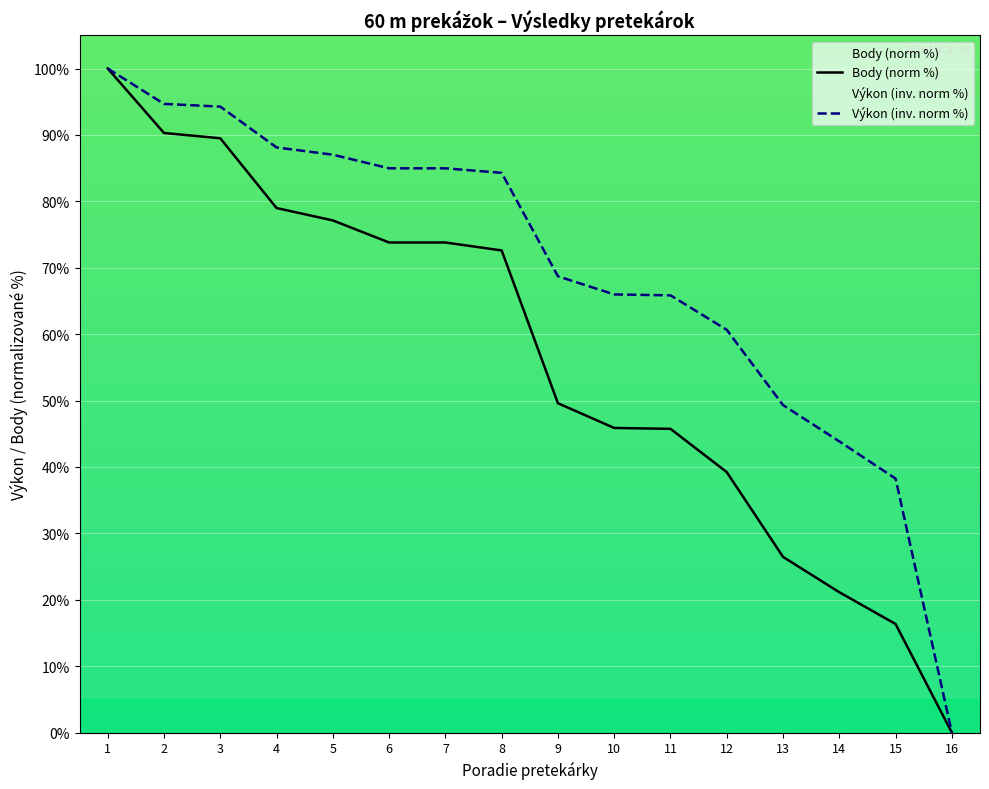

What are all the series names shown in the legend?

Body (norm %), Výkon (inv. norm %)